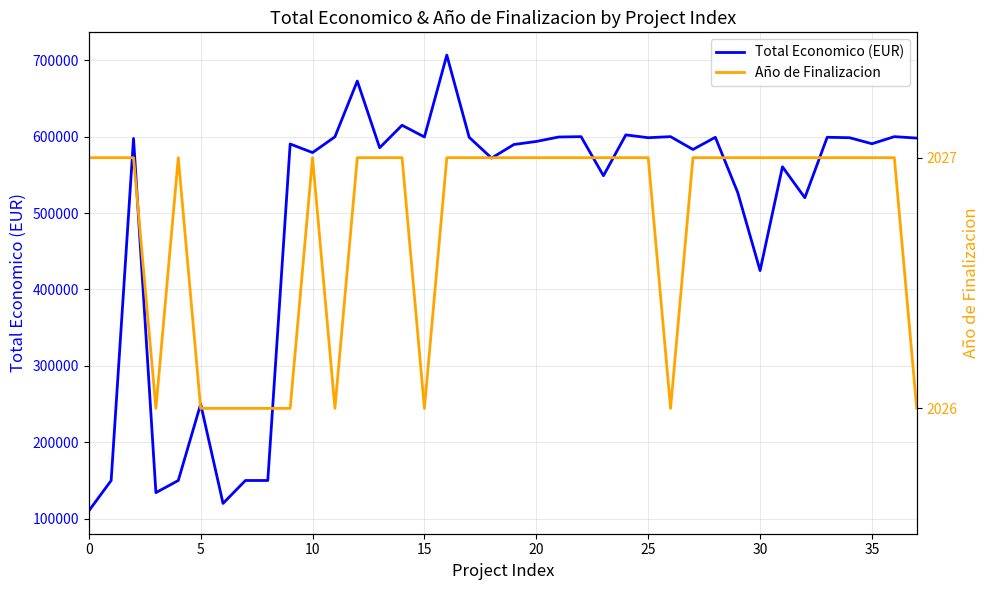

The value of Total Economico (EUR) at 35 is 590712. True or false?

True